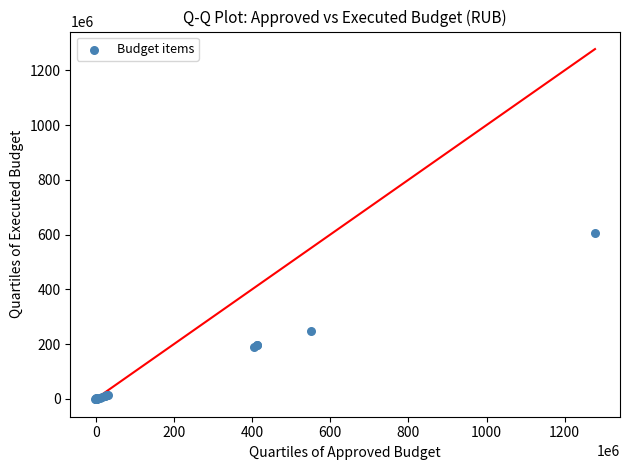

What Y value in the scatter plot is closest to 302152852?

249189055.5